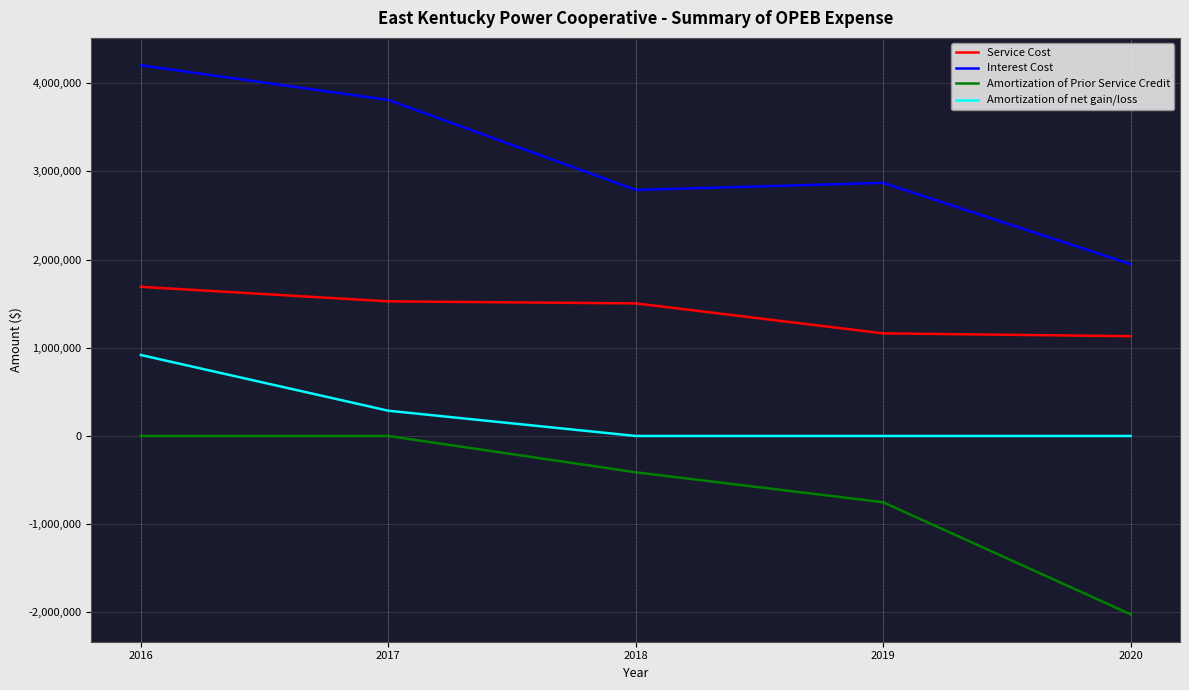

True or false: Interest Cost has more than 0 interior local peaks.

True